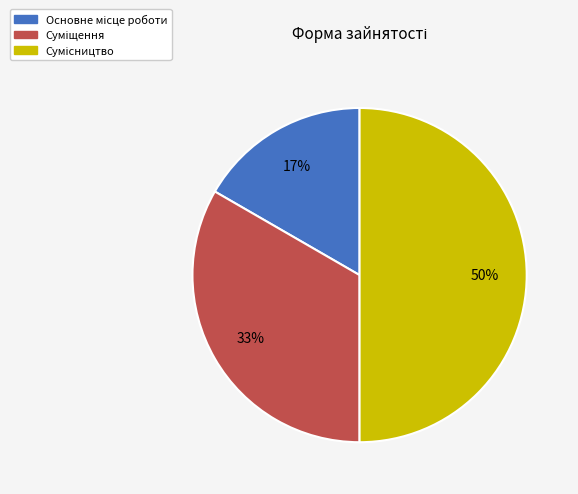

To the nearest percent, what is the average slice percentage?

33%